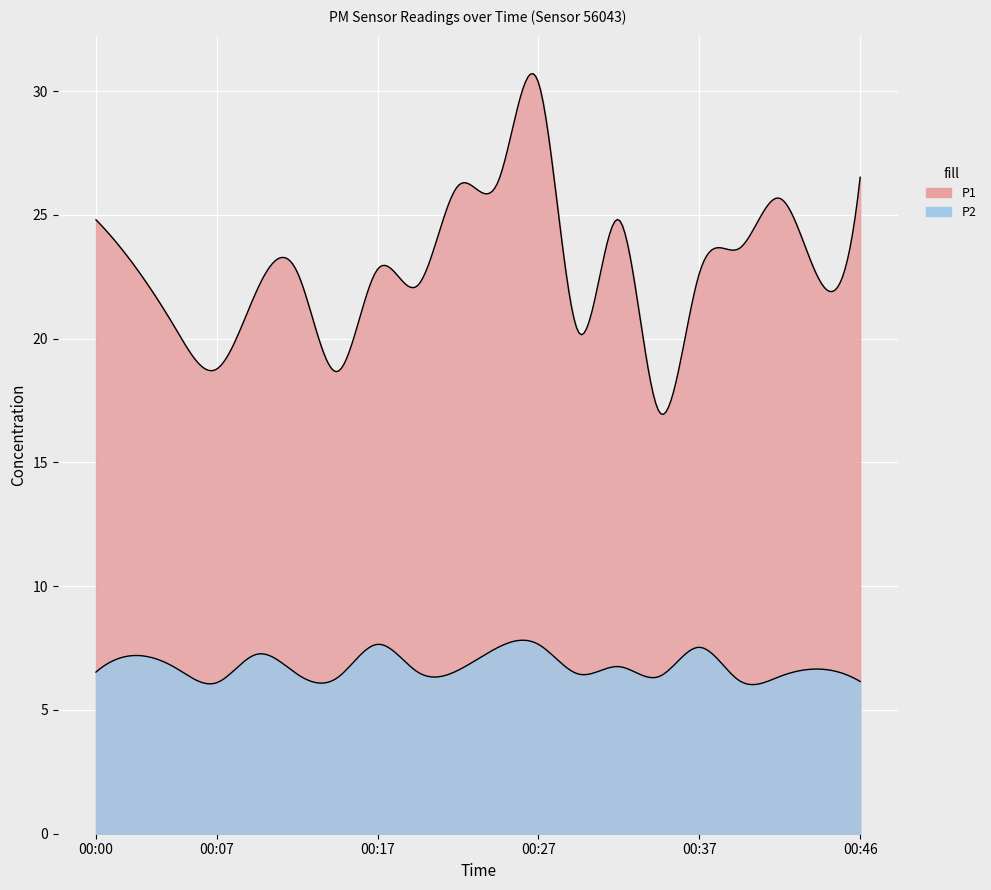

What is the value of the P1 point at the 18th from the left?

25.7